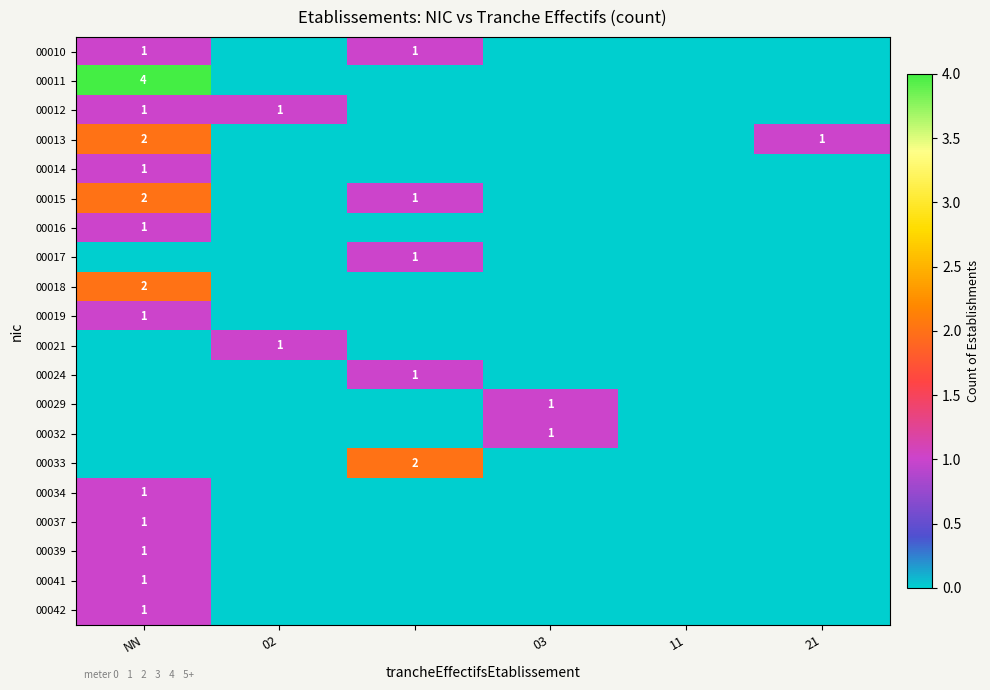

What is the spread (max minus min) of values at NN?

4